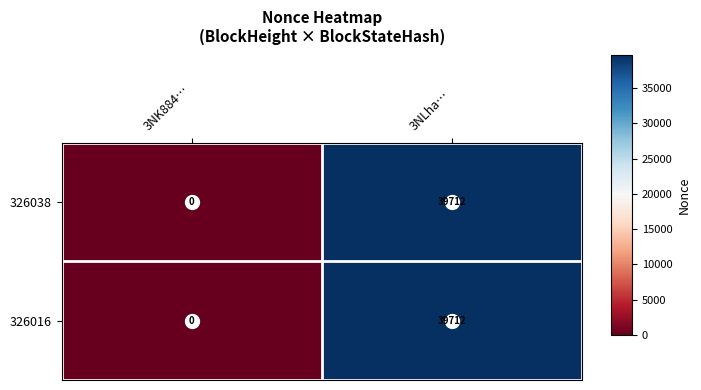

Which category has the highest value across all series?

3NLha…